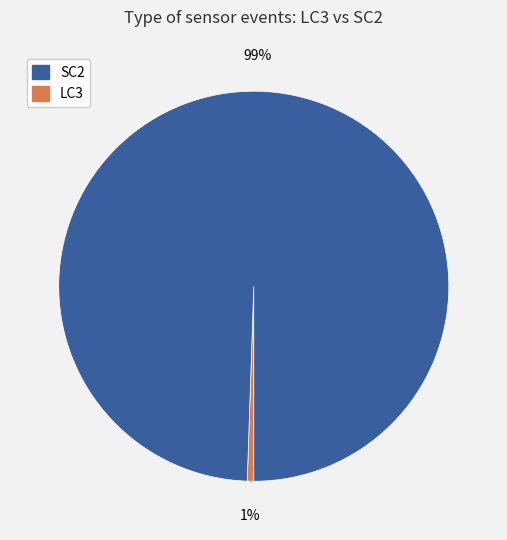

To the nearest percent, what is the average slice percentage?

50%